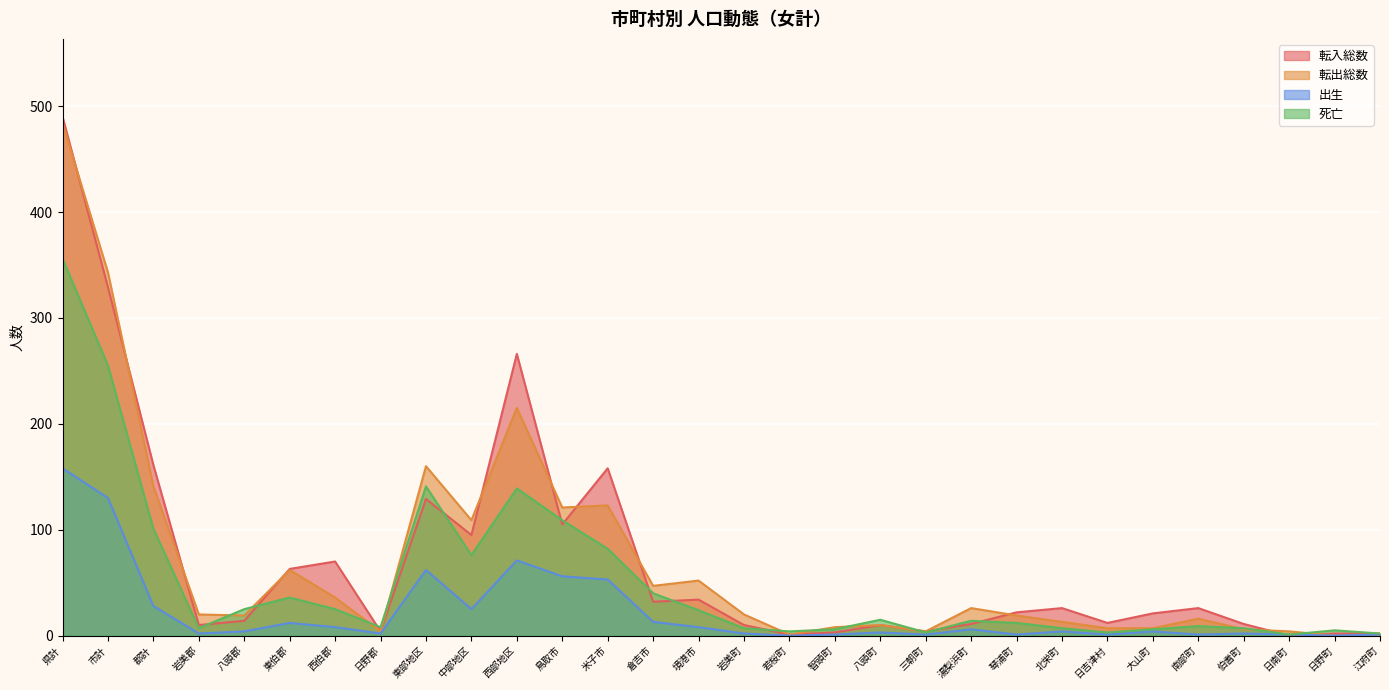

What are all the series names shown in the legend?

転入総数, 転出総数, 出生, 死亡